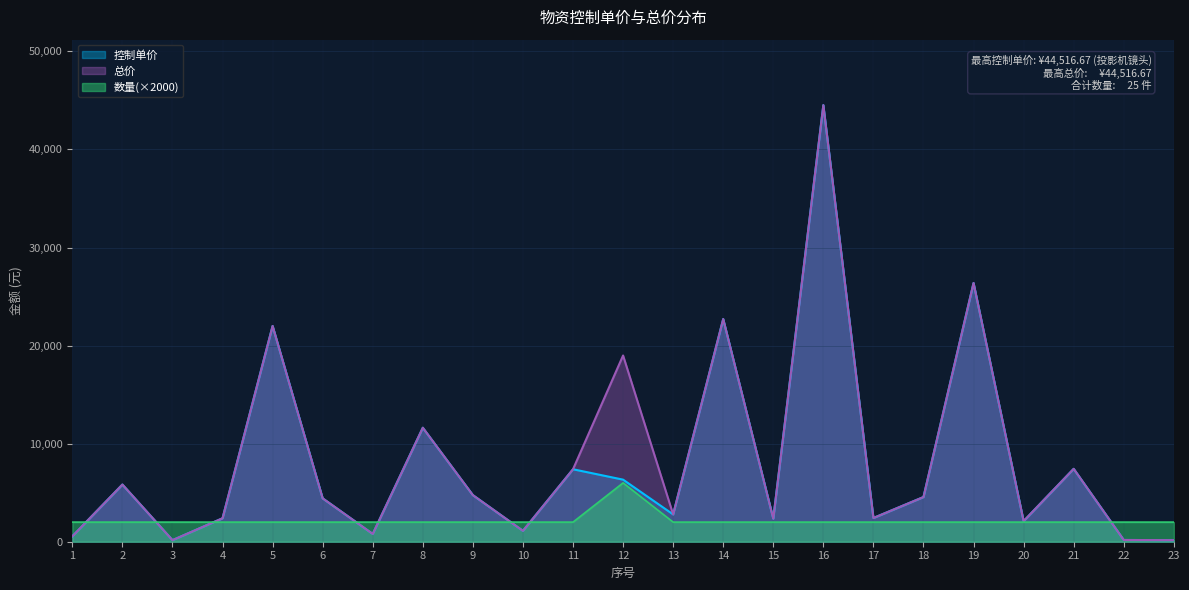

Reading left to right, transcribe all the data shown in this chart.

控制单价: 1=553.0	2=5829.3	3=160.0	4=2391.7	5=22001.7	6=4422.0	7=792.7	8=11621.7	9=4750.7	10=1110.0	11=7390.0	12=6330.0	13=2785.0	14=22708.3	15=2356.0	16=44516.7	17=2420.0	18=4556.0	19=26383.3	20=2103.3	21=7433.3	22=178.0	23=160.3
数量: 1=2000.0	2=2000.0	3=2000.0	4=2000.0	5=2000.0	6=2000.0	7=2000.0	8=2000.0	9=2000.0	10=2000.0	11=2000.0	12=6000.0	13=2000.0	14=2000.0	15=2000.0	16=2000.0	17=2000.0	18=2000.0	19=2000.0	20=2000.0	21=2000.0	22=2000.0	23=2000.0
总价: 1=553.0	2=5829.3	3=160.0	4=2391.7	5=22001.7	6=4422.0	7=792.7	8=11621.7	9=4750.7	10=1110.0	11=7390.0	12=18990.0	13=2785.0	14=22708.3	15=2356.0	16=44516.7	17=2420.0	18=4556.0	19=26383.3	20=2103.3	21=7433.3	22=178.0	23=160.3